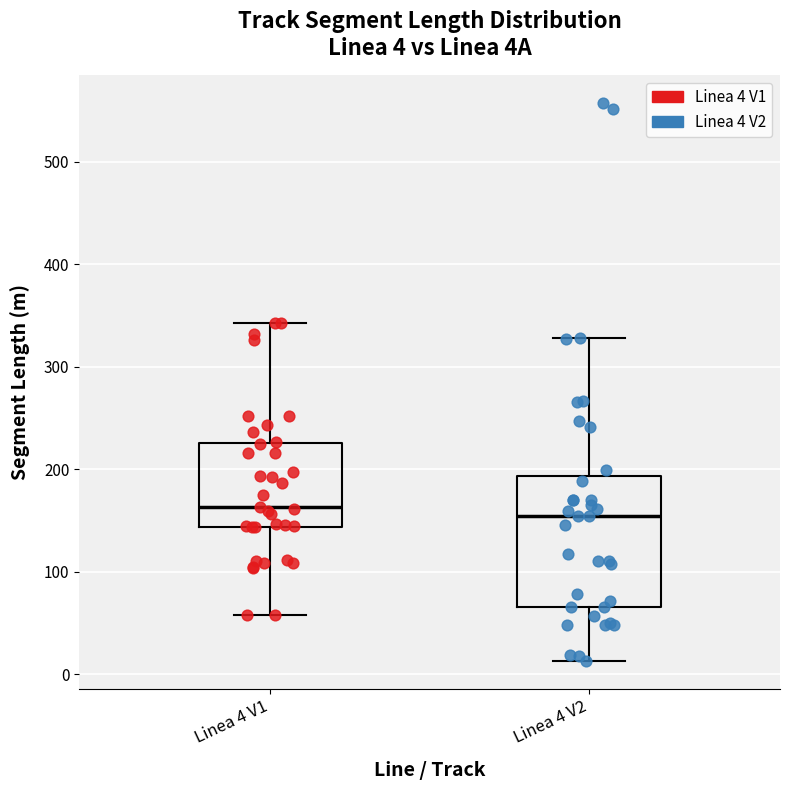

Comparing the boxes themselves (not the whiskers), which one is the tallest?

Linea 4 V2